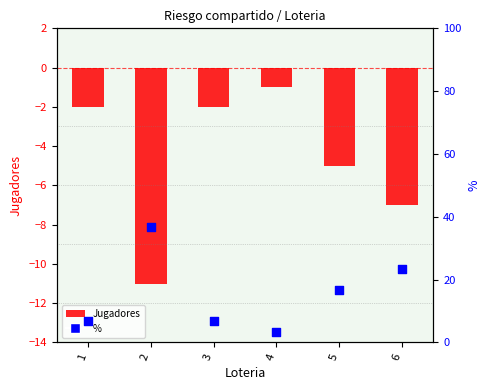

Which series contains the highest Y value?

%